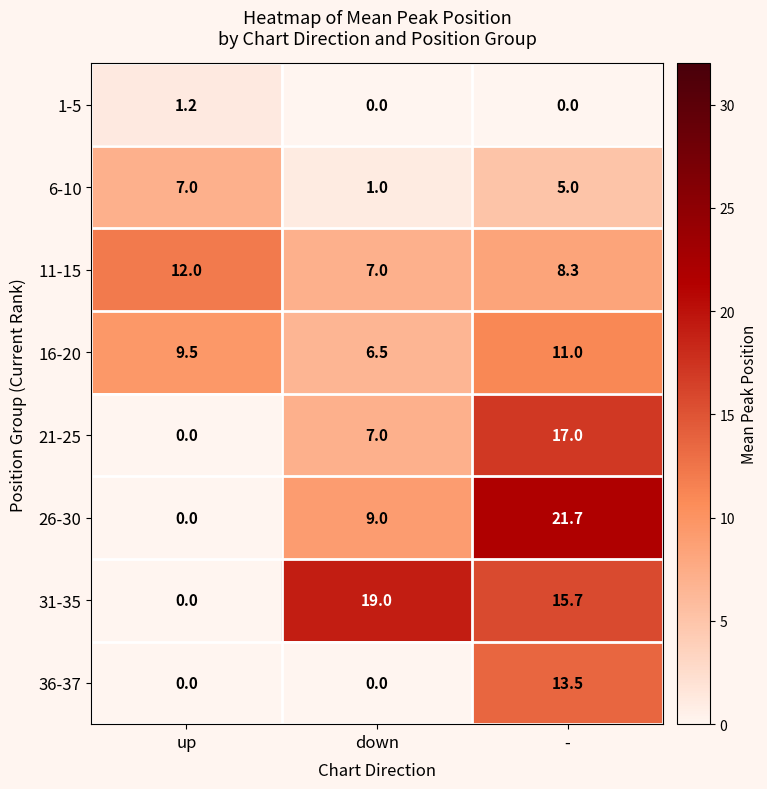

Reading right to left, transcribe all the data shown in this chart.

1-5: -=0.0	down=0.0	up=1.2
6-10: -=5.0	down=1.0	up=7.0
11-15: -=8.3	down=7.0	up=12.0
16-20: -=11.0	down=6.5	up=9.5
21-25: -=17.0	down=7.0	up=0.0
26-30: -=21.7	down=9.0	up=0.0
31-35: -=15.7	down=19.0	up=0.0
36-37: -=13.5	down=0.0	up=0.0